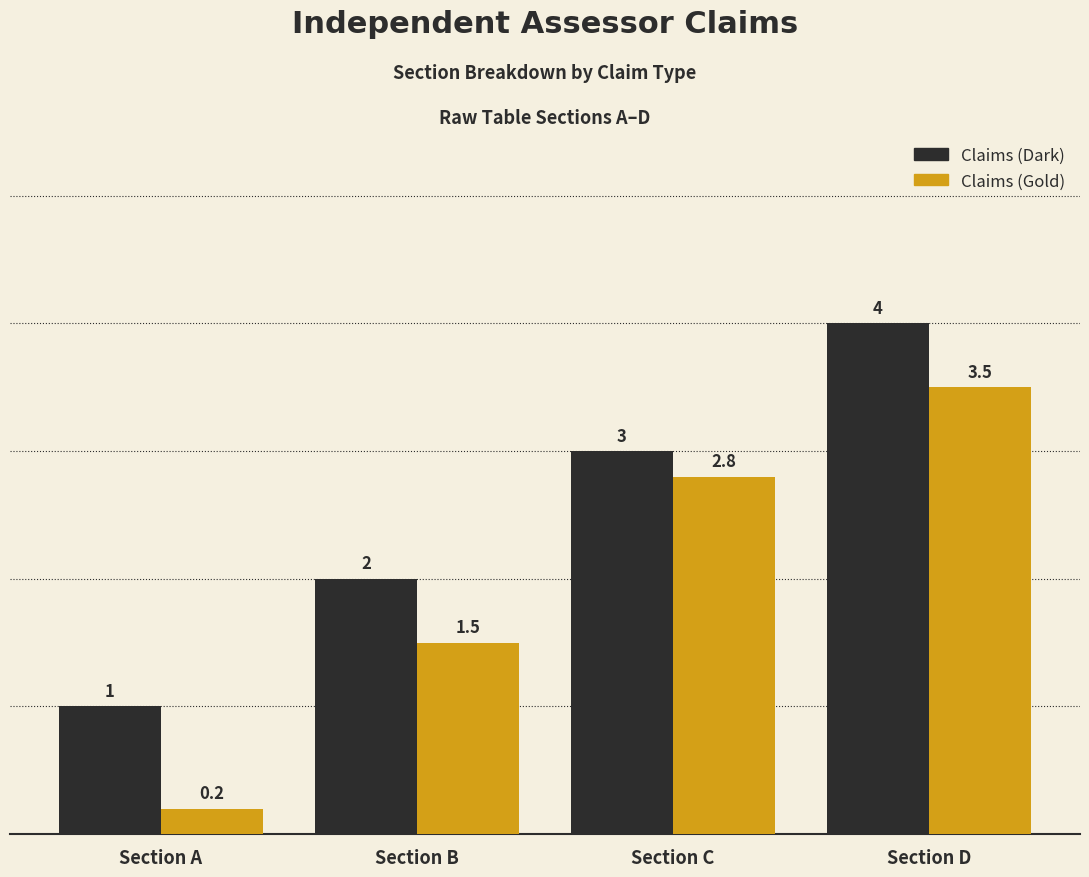

What is the maximum value shown in the chart?

4.0